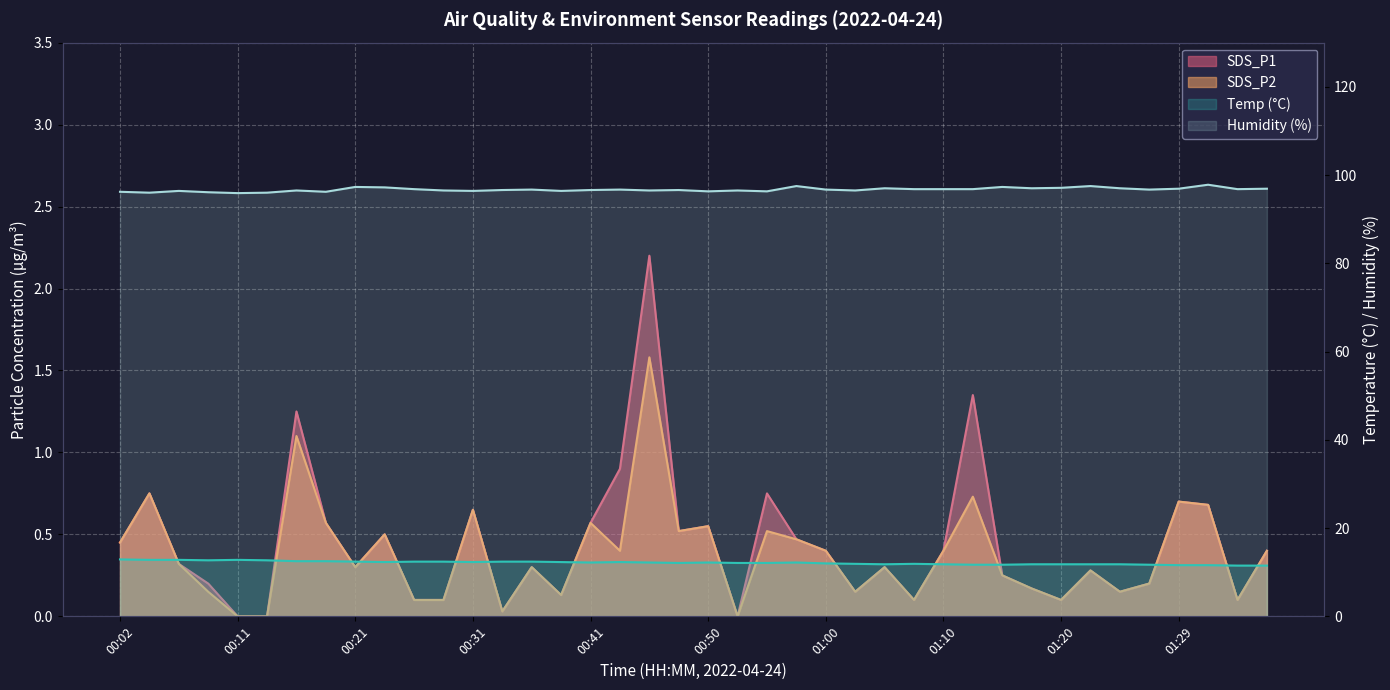

What position from the left is 00:16?

7